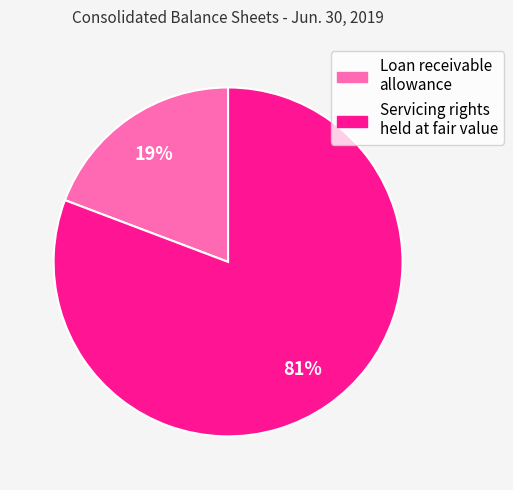

How many slices are in this pie chart?

2